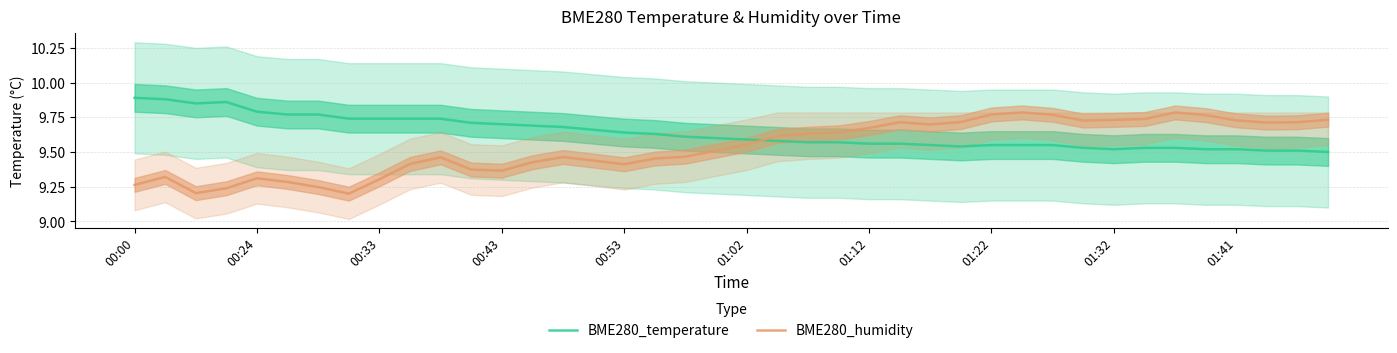

What are all the series names shown in the legend?

BME280_temperature, BME280_humidity